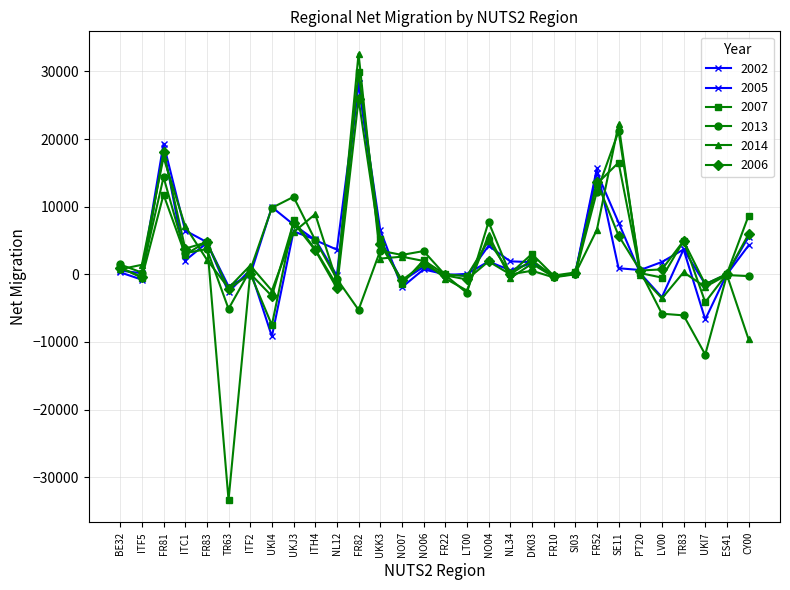

What is the average value of the 2007 series?

2407